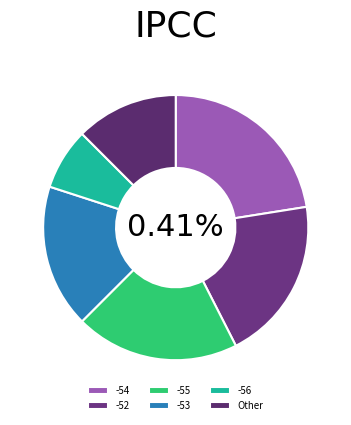

What is the change in value from -52 to -55?

-437